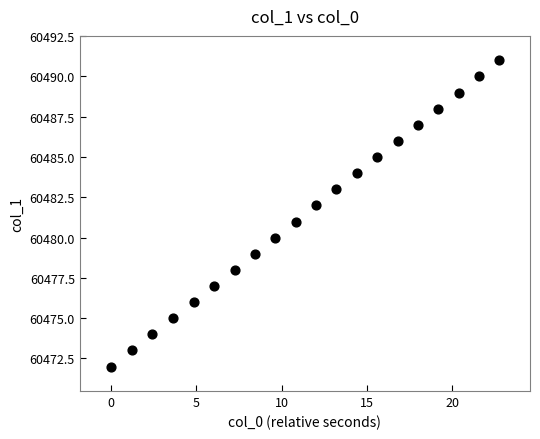

What is the range of Y values (max minus min)?

19